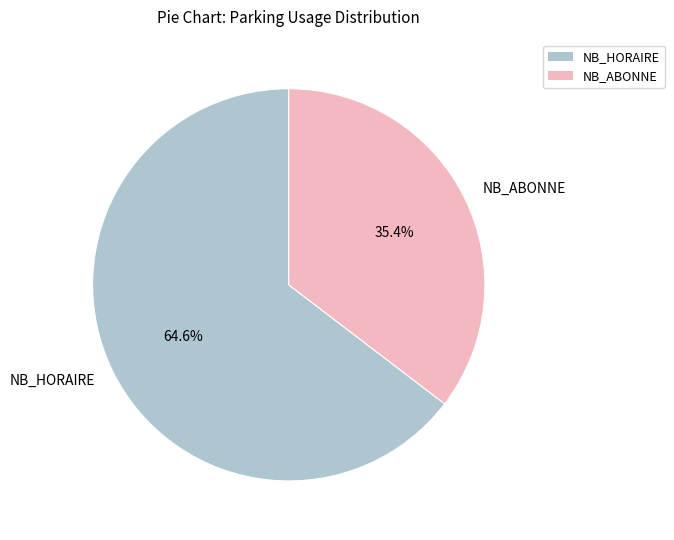

Which category has the smallest portion of the pie?

NB_ABONNE